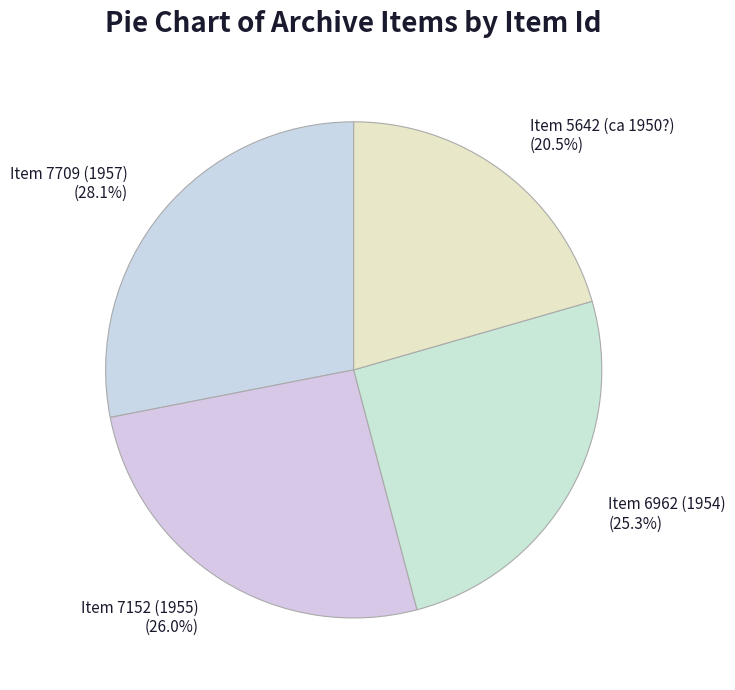

How much of the chart is everything except Item 5642 (ca 1950?)?

79.5%